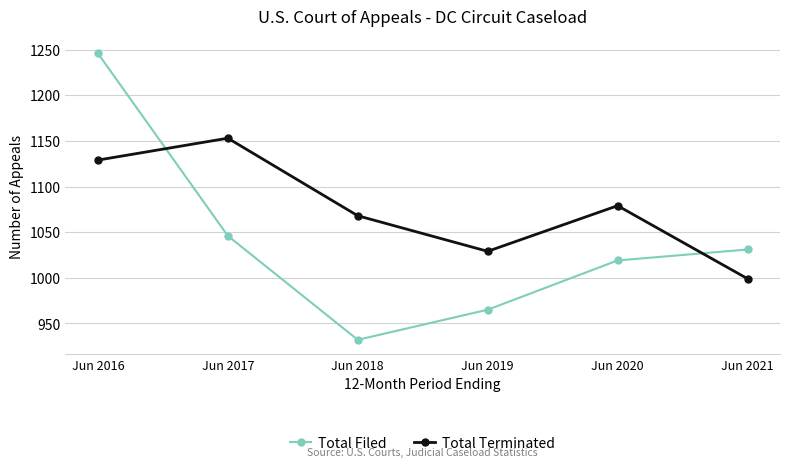

Which series has the largest total across all categories?

Total Terminated